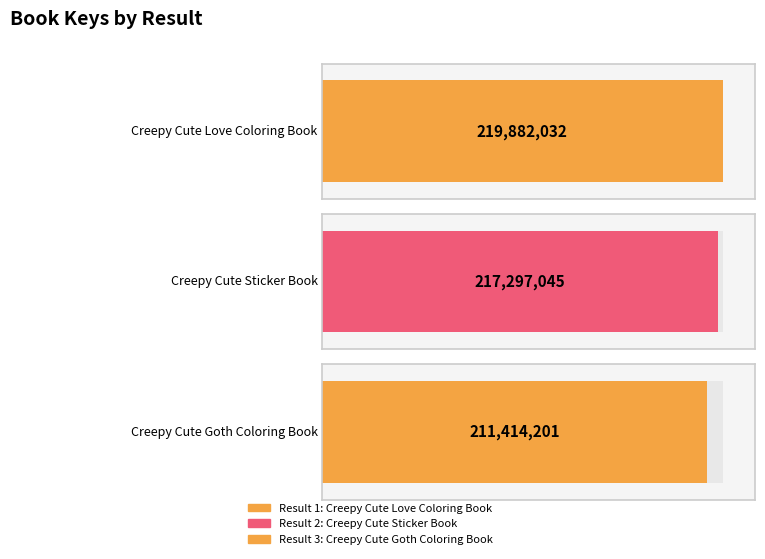

What is the minimum value shown in the chart?

211414201